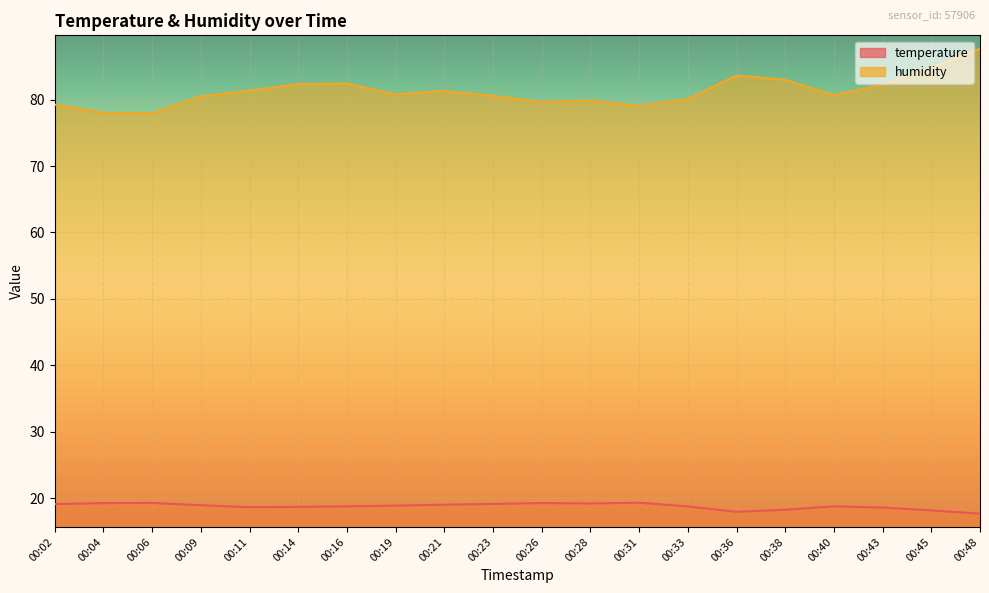

List the series in order of their overall mean, lowest first.

temperature, humidity